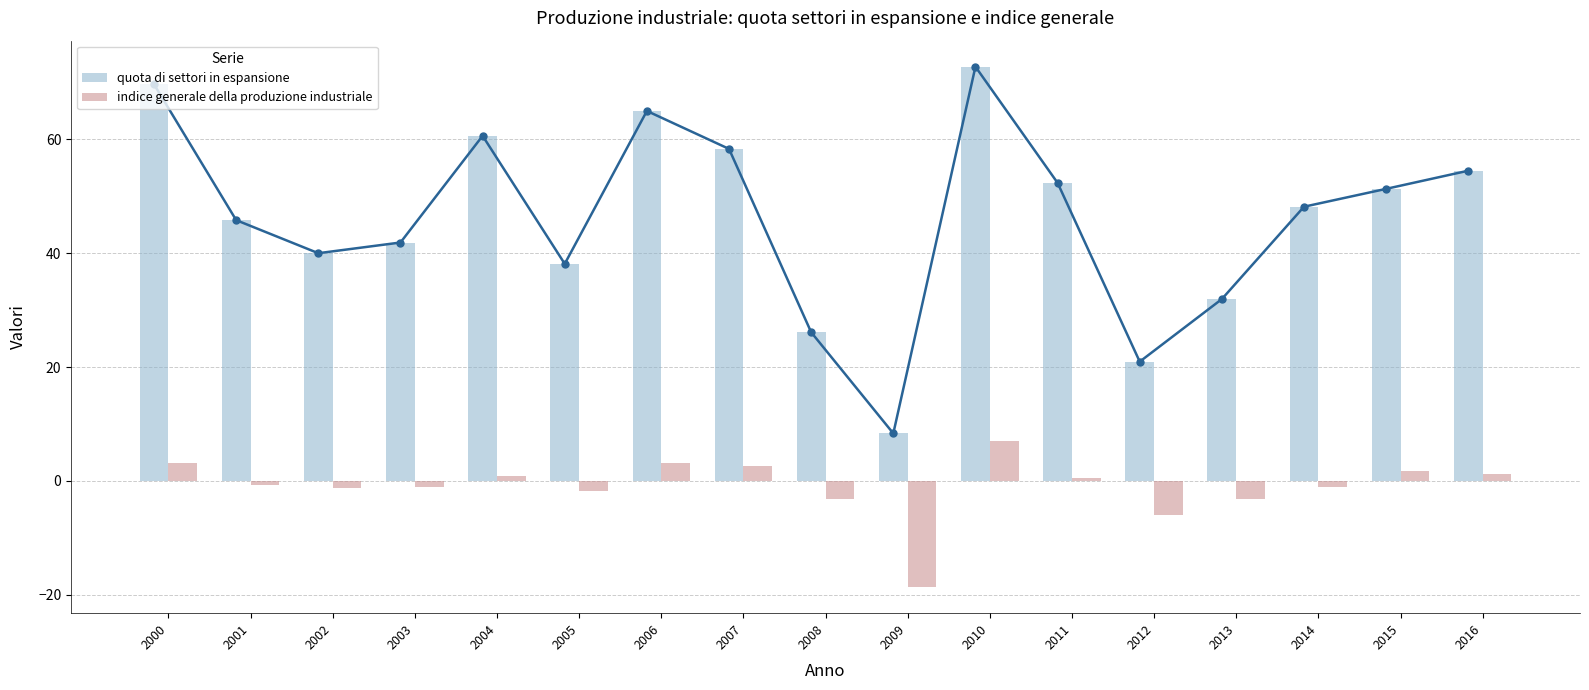

Is the value of quota di settori in espansione at 2015 greater than the value of indice generale della produzione industriale at 2004?

Yes